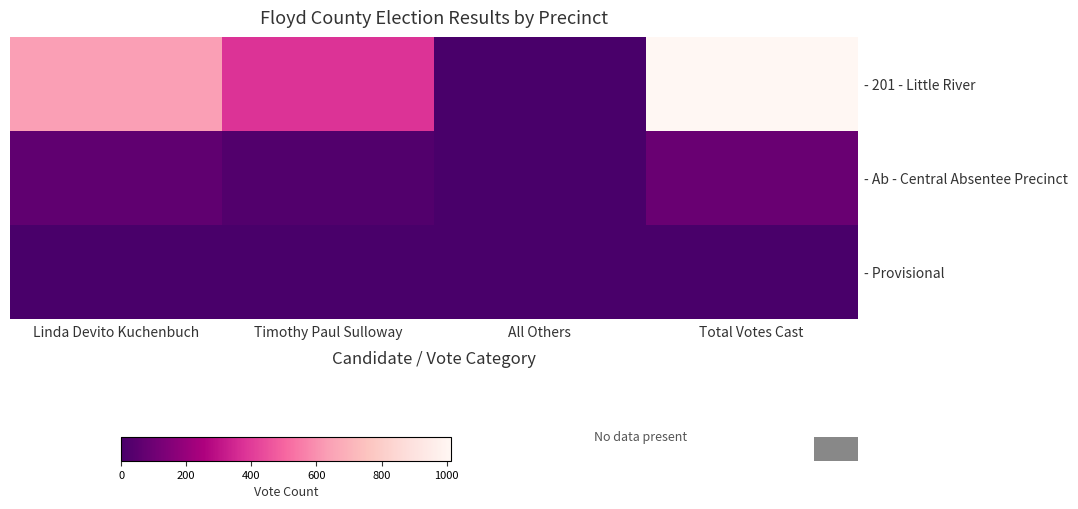

How many data points does each series have?

4